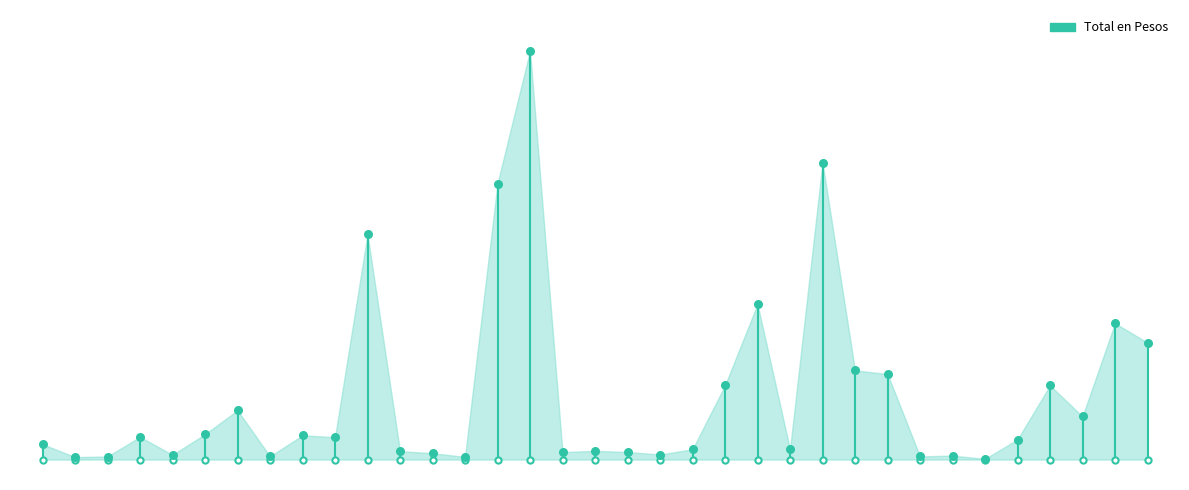

Approximately how many times larger is the value at 19 compared to 25?

0.1